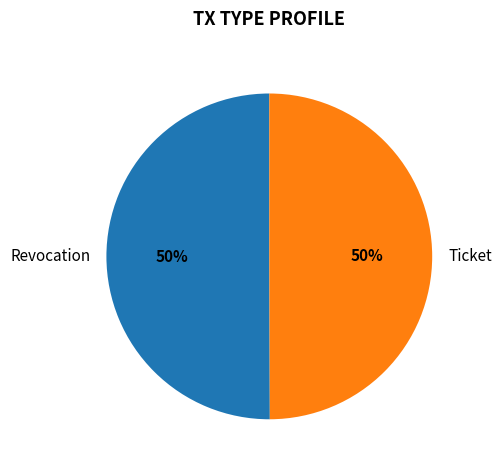

To the nearest percent, what portion does Revocation represent?

50%